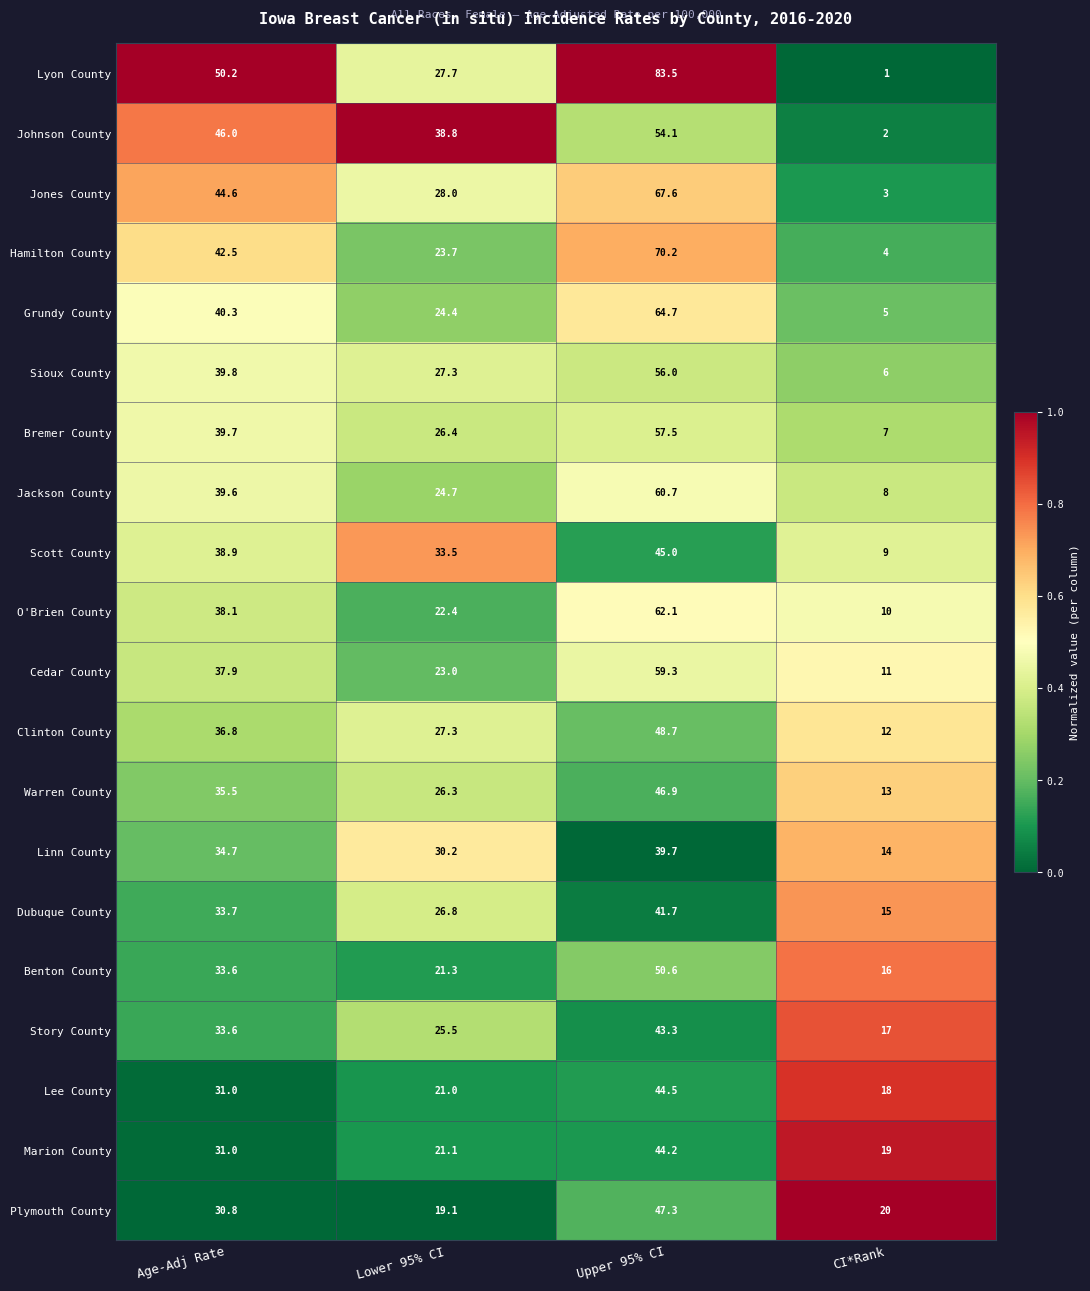

Which series changed the most between Lower 95% CI and CI*Rank?

Johnson County